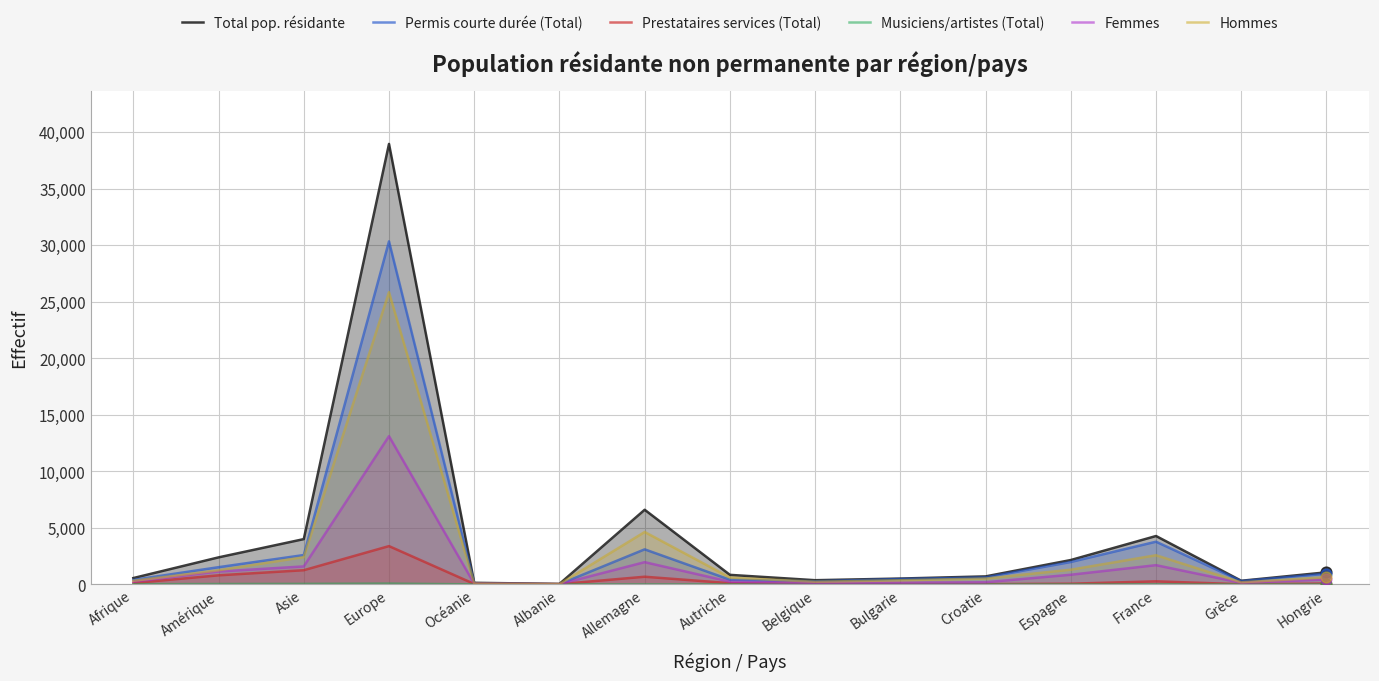

At how many categories does at least one series exceed 28296?

1